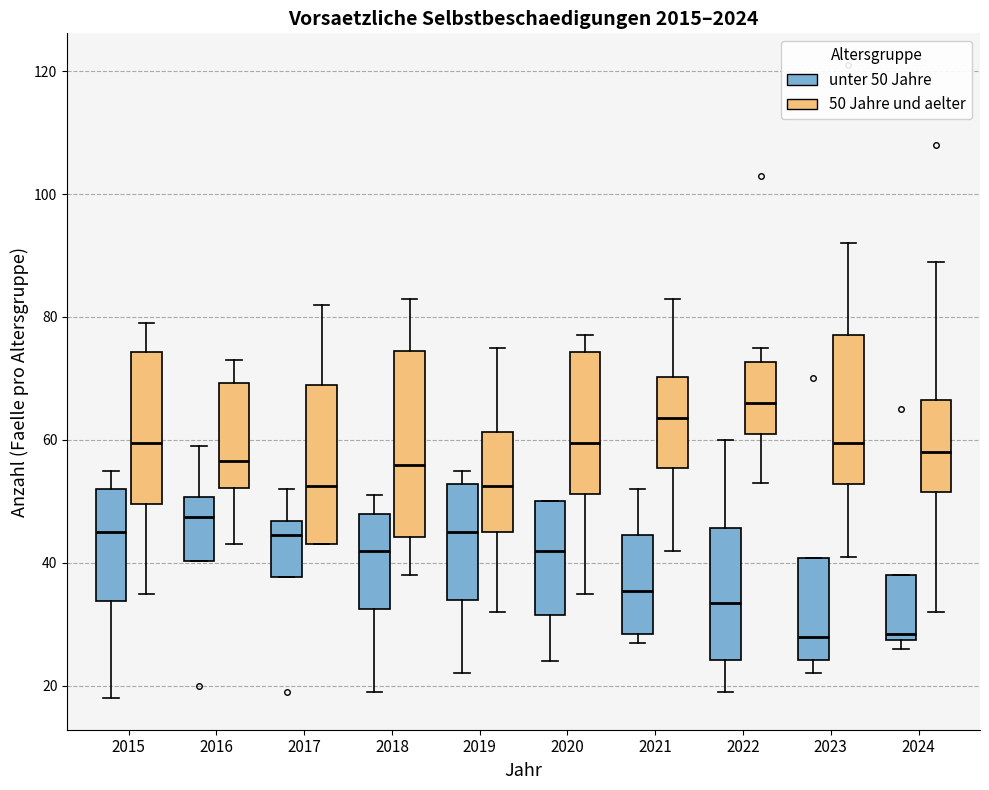

Where does the median line of the box for 2023 (50 Jahre und aelter) sit on the y-axis? The values are not printed on the chart, so give them approximately, as read against the axis.

60